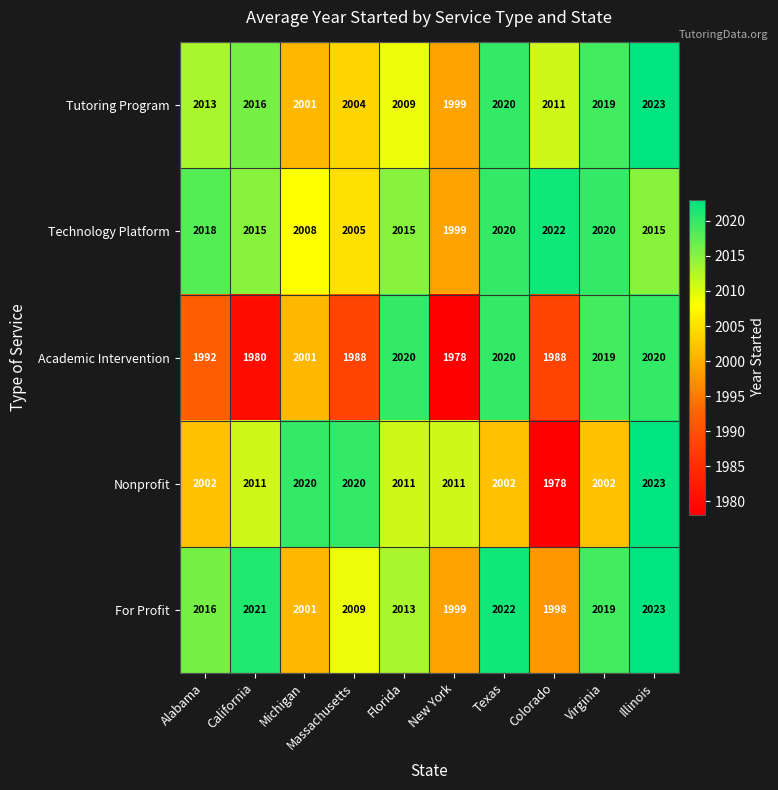

What is the sum of the Tutoring Program values at Alabama and Colorado?

4024